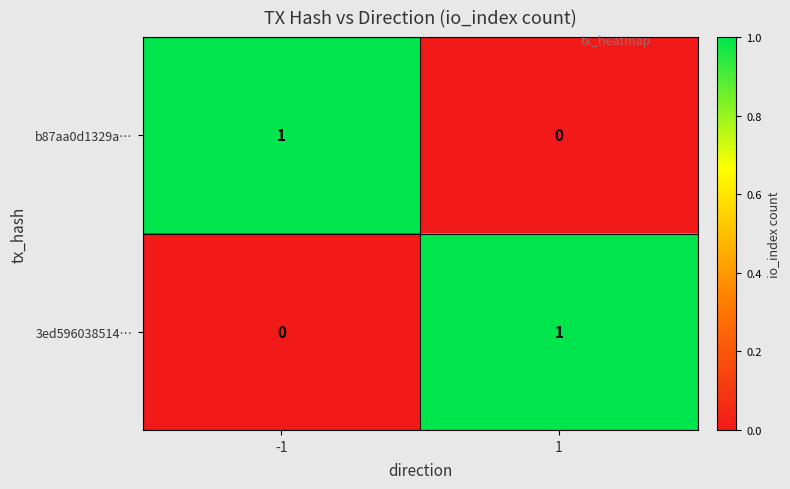

Count the number of data series in this chart.

2